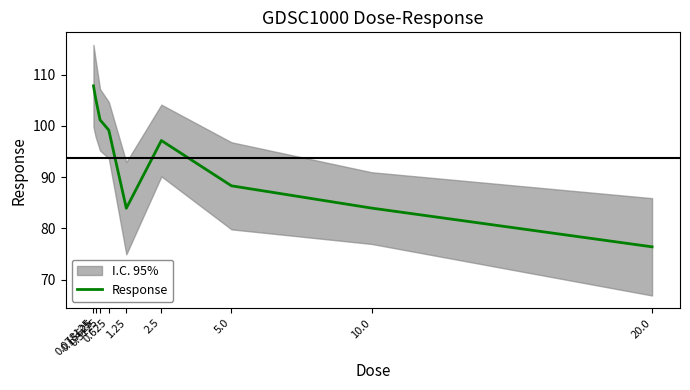

The value at 0.15625 is 69.5. True or false?

False